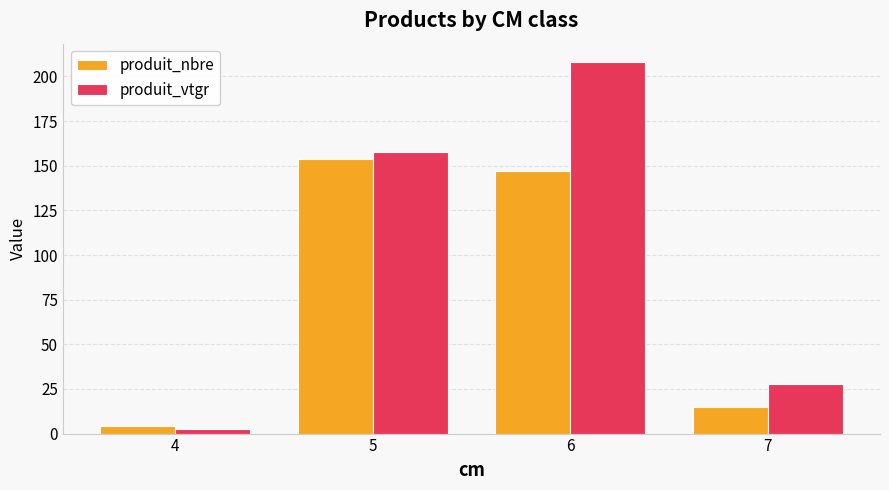

Is it true that produit_nbre equals 15.0 at 7?

True